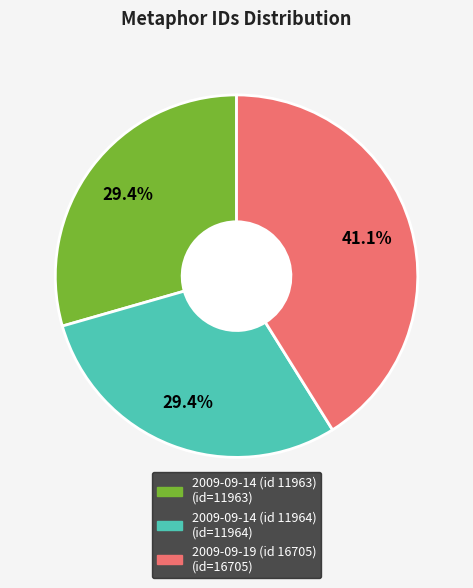

Approximately how many times larger is the value at 2009-09-14 (id 11964) compared to 2009-09-14 (id 11963)?

1.0